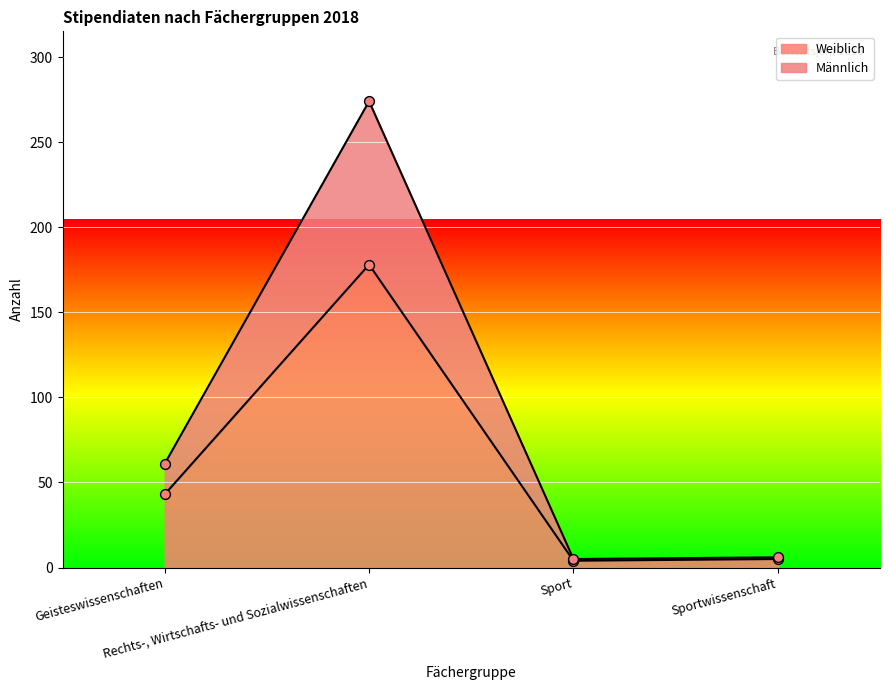

What is the total value across all series at Rechts-, Wirtschafts- und Sozialwissenschaften?

452